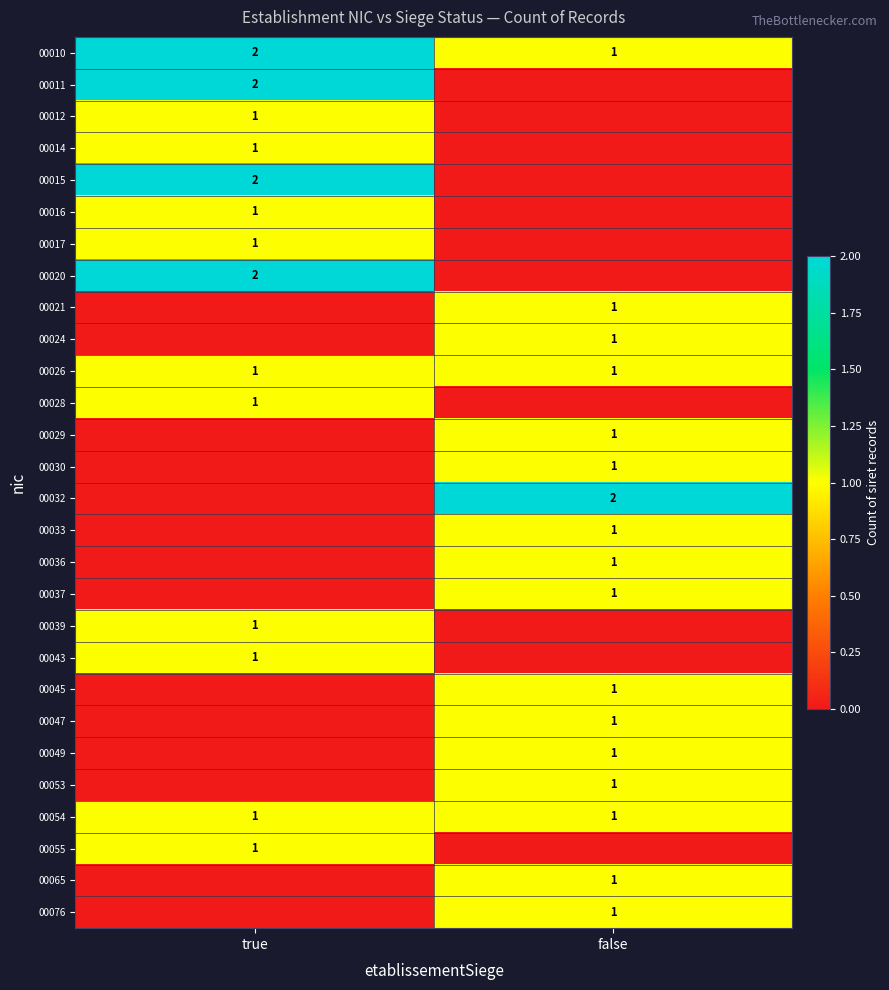

The value of 00047 at false is 2. True or false?

False